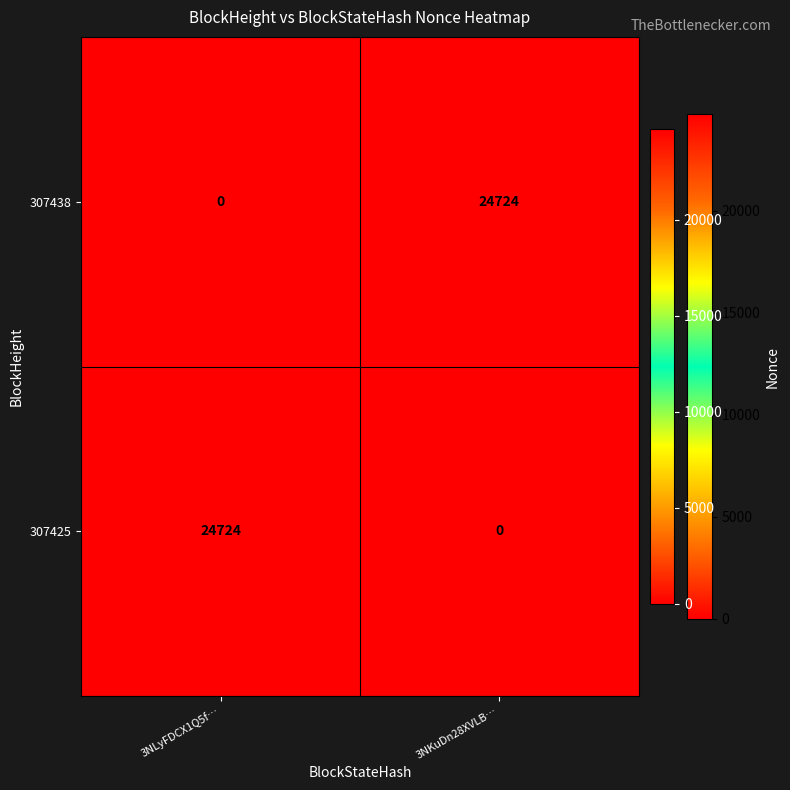

What is the sum of the 307438 values at 3NLyFDCX1Q5f… and 3NKuDn28XVLB…?

24724